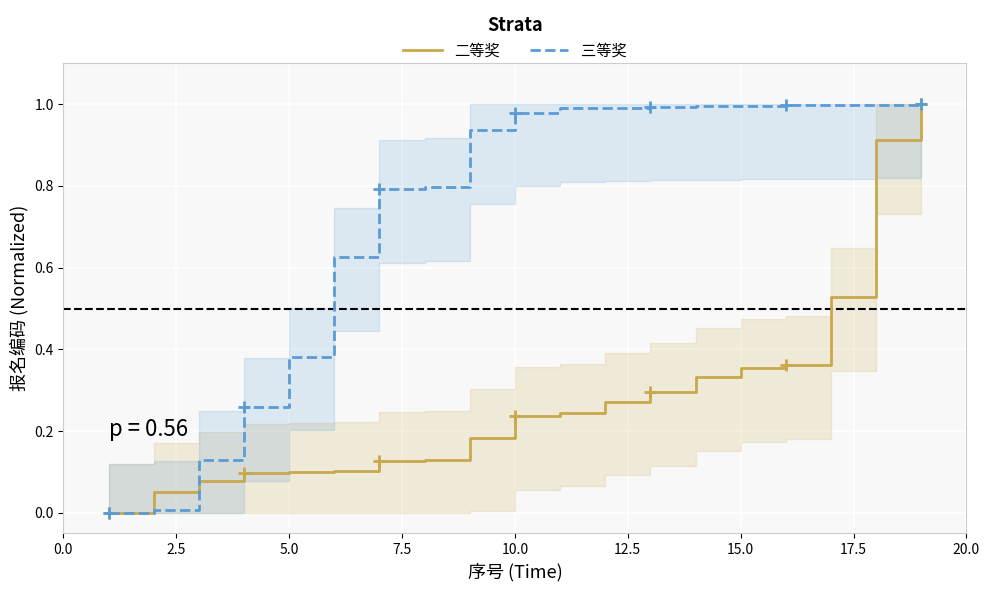

The value of 二等奖 at 10 is 0.4. True or false?

False